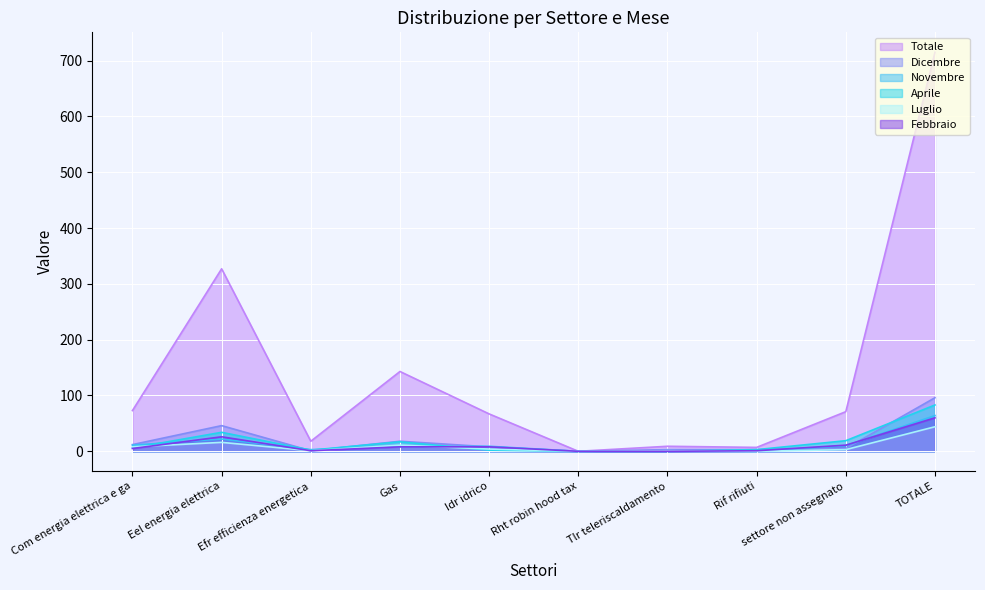

How many lines are shown in the chart?

6